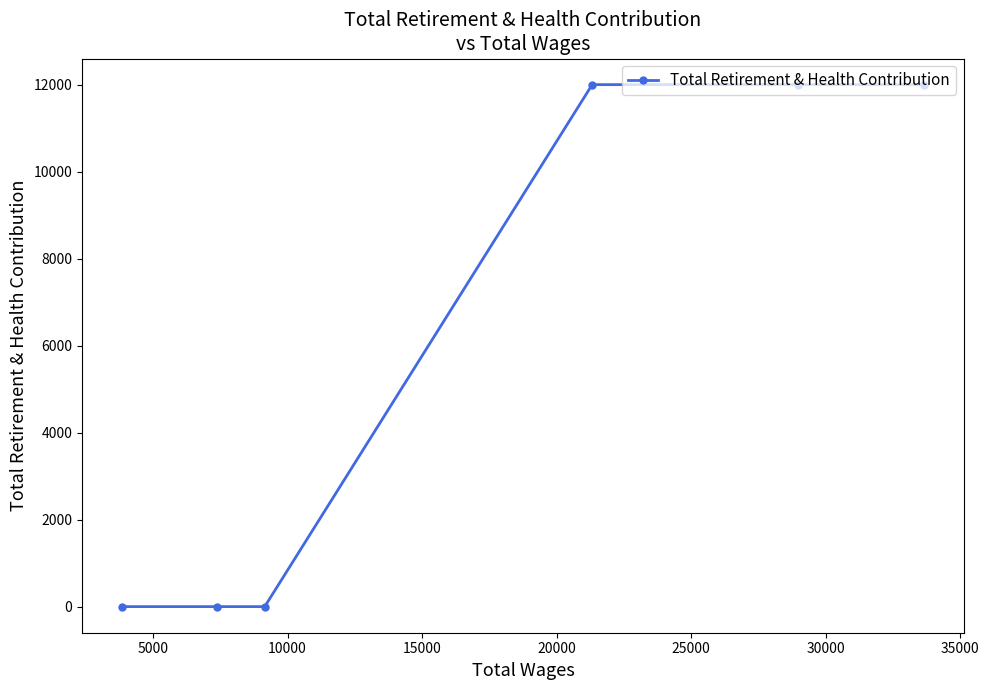

What is the difference between the maximum and minimum values?

12000